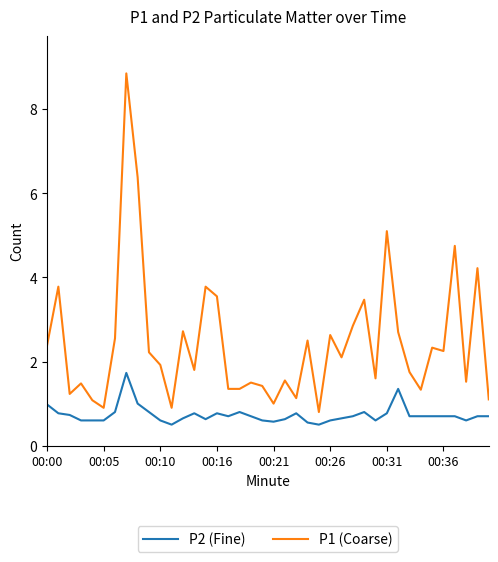

How many lines are shown in the chart?

2